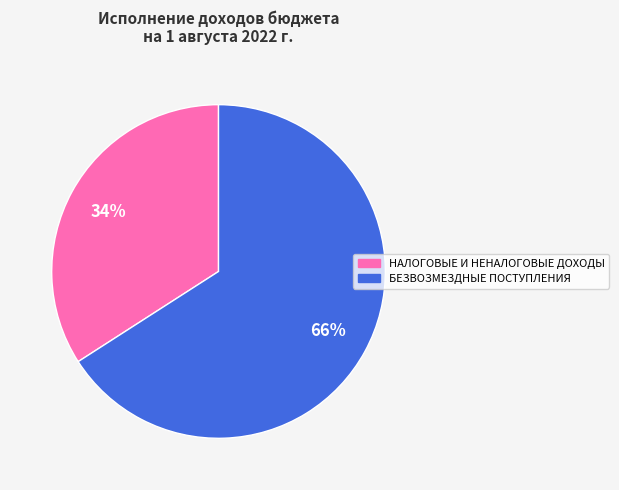

Which slice is the smallest?

НАЛОГОВЫЕ И НЕНАЛОГОВЫЕ ДОХОДЫ